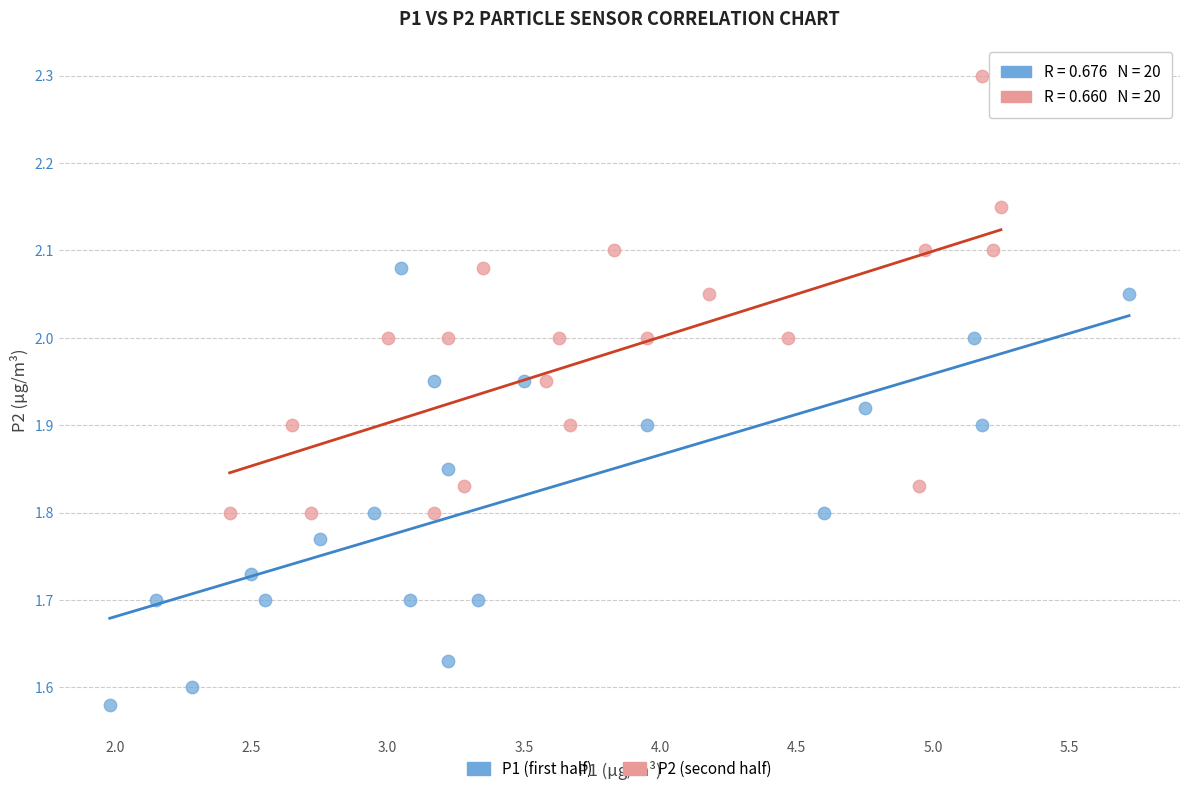

Which series reaches the maximum Y coordinate?

P2 (second half)